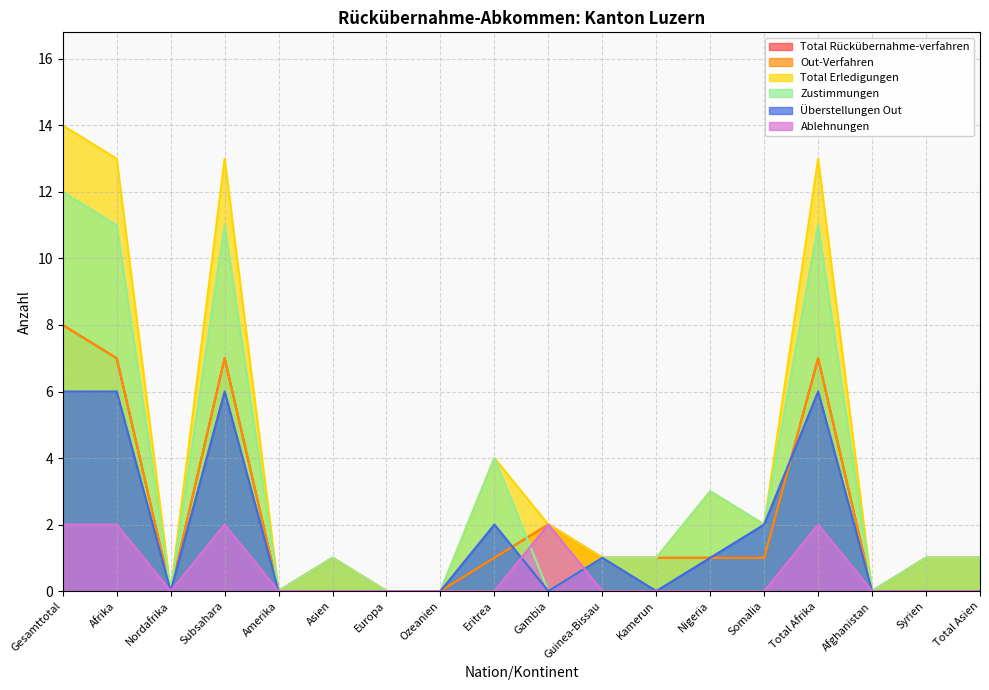

Which series has the widest spread of values?

Total Erledigungen